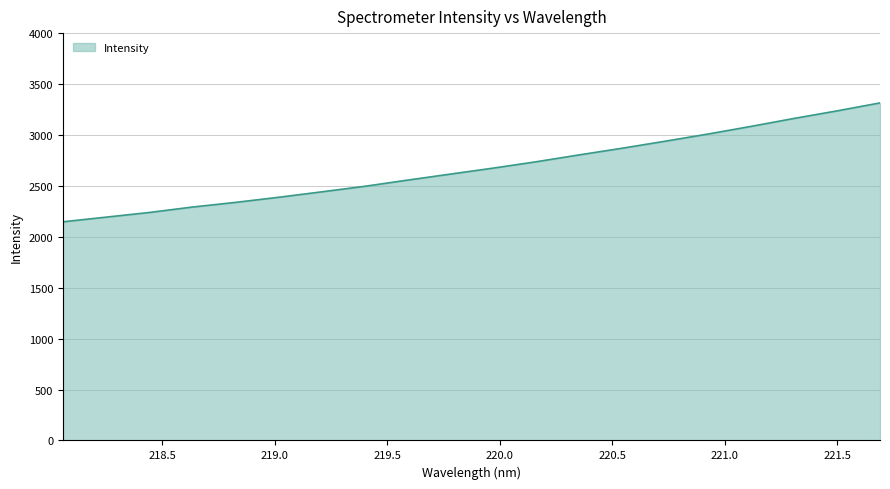

How many lines are shown in the chart?

1